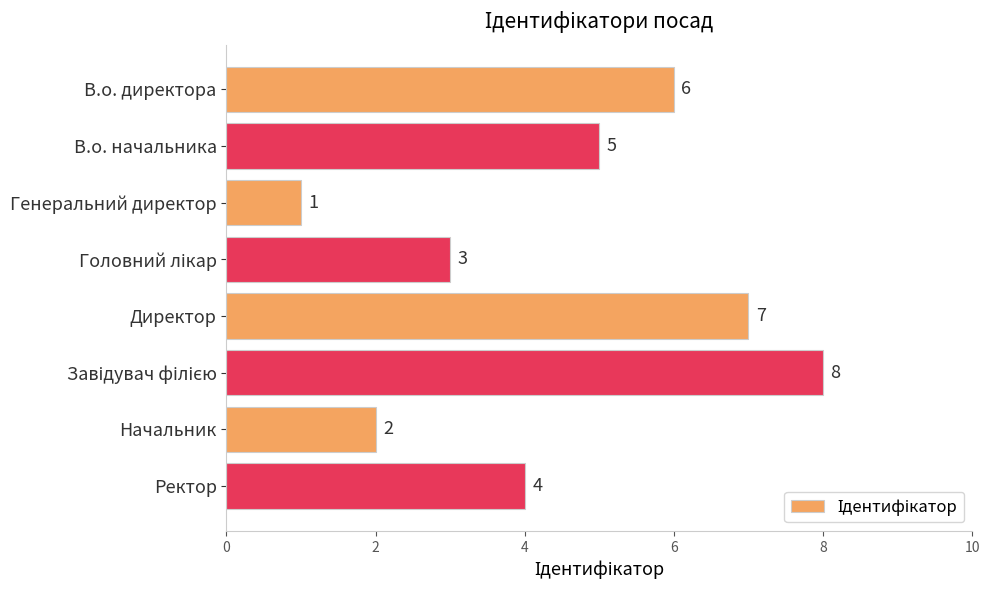

True or false: the data shows 2 at Ректор.

False